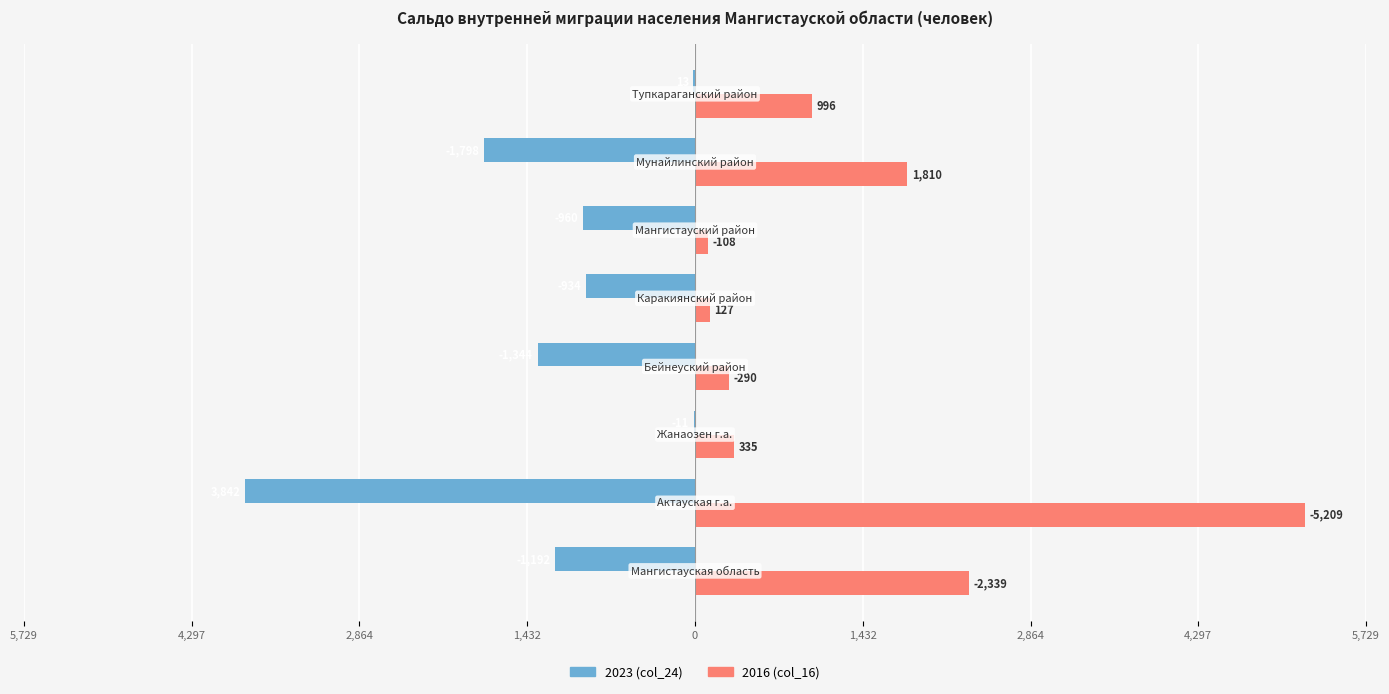

What are all the series names shown in the legend?

2023 (col_24), 2016 (col_16)